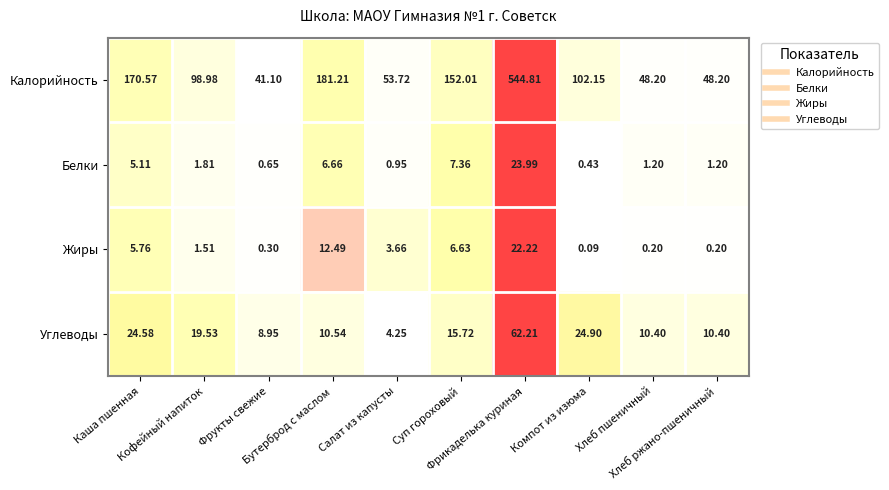

Which series has the largest total across all categories?

Калорийность